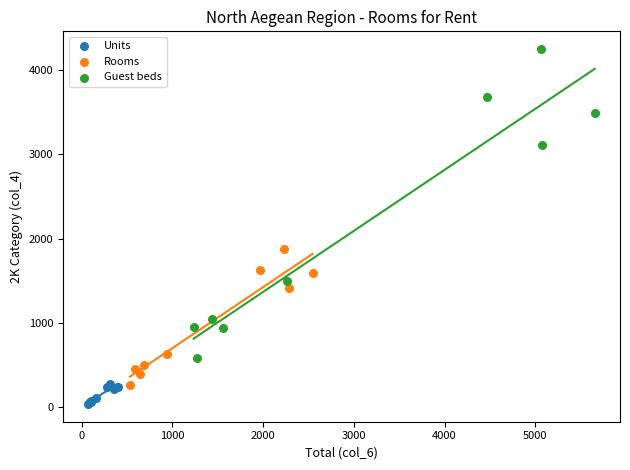

Which series contains the lowest Y value?

Units